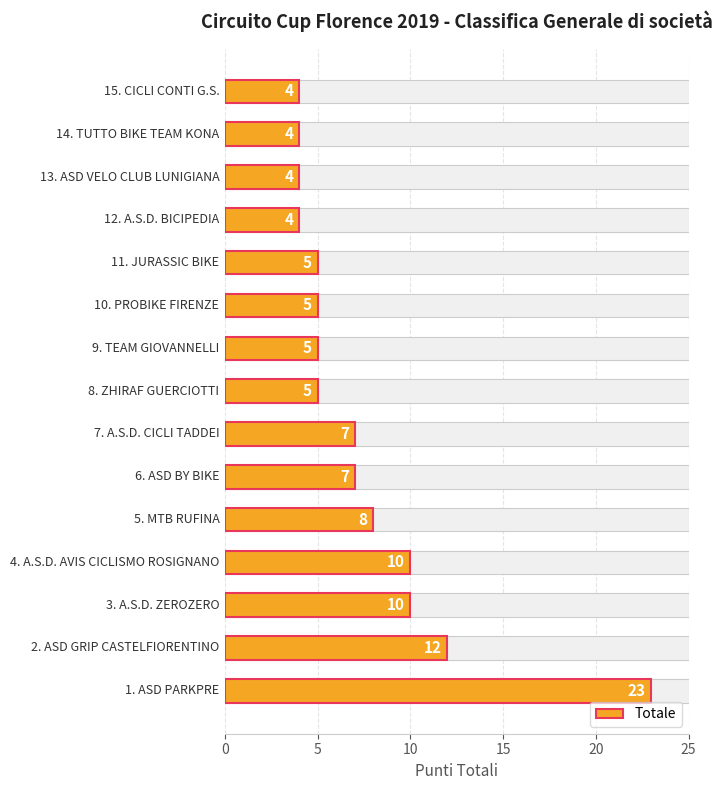

What is the value of the 14th bar from the left?

4